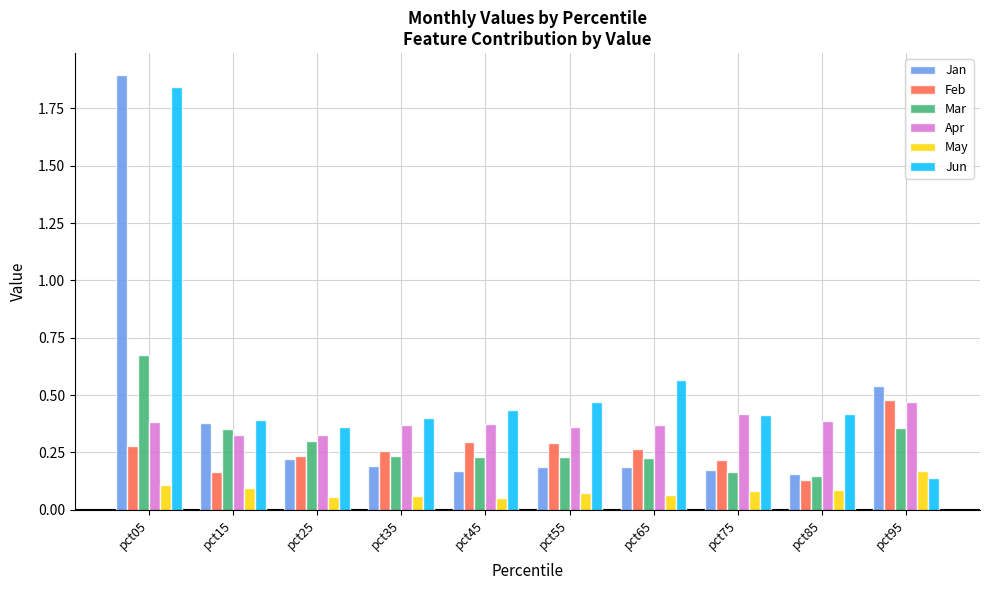

Between pct05 and pct45, which series saw the biggest shift?

Jan